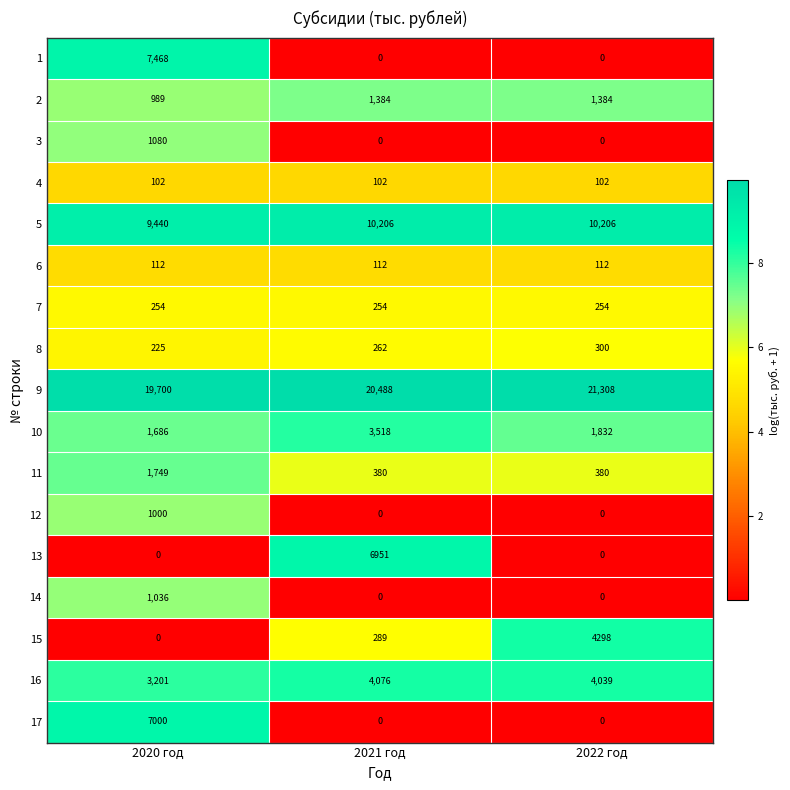

List the series in order of their peak value, lowest first.

4, 6, 7, 8, 12, 14, 3, 2, 11, 10, 16, 15, 13, 17, 1, 5, 9